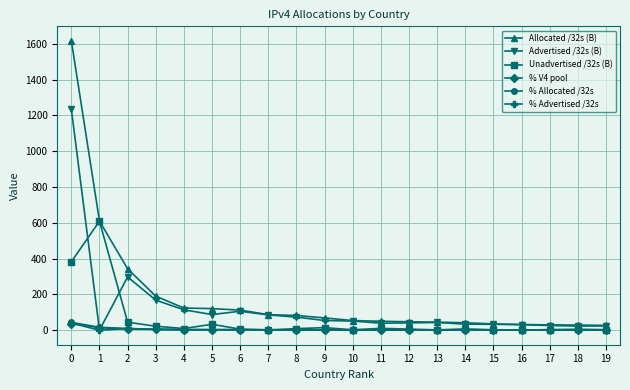

Where is the first local minimum for Advertised /32s (B)?

1